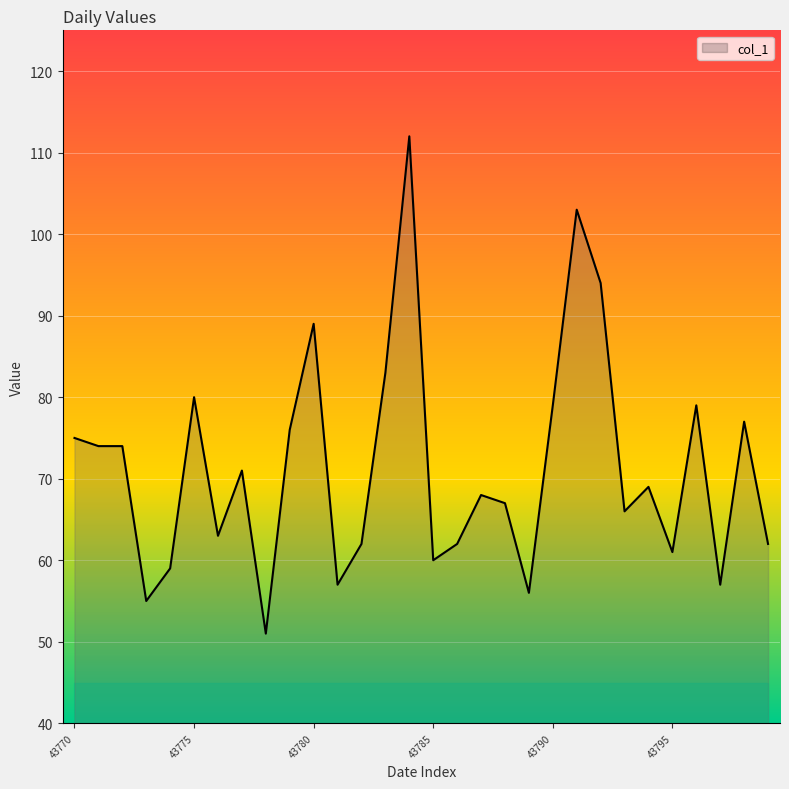

What is the difference between the maximum and minimum values?

61